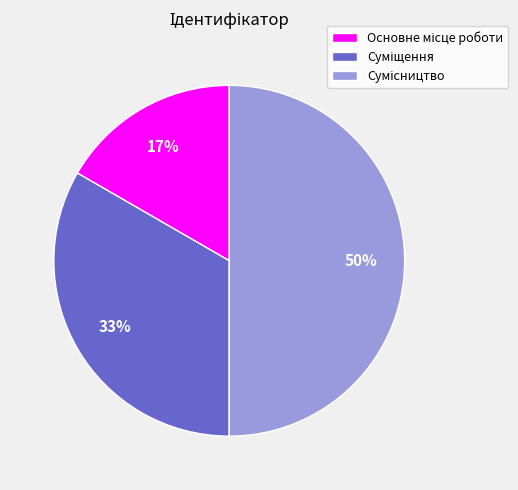

To the nearest percent, what is the average slice percentage?

33%